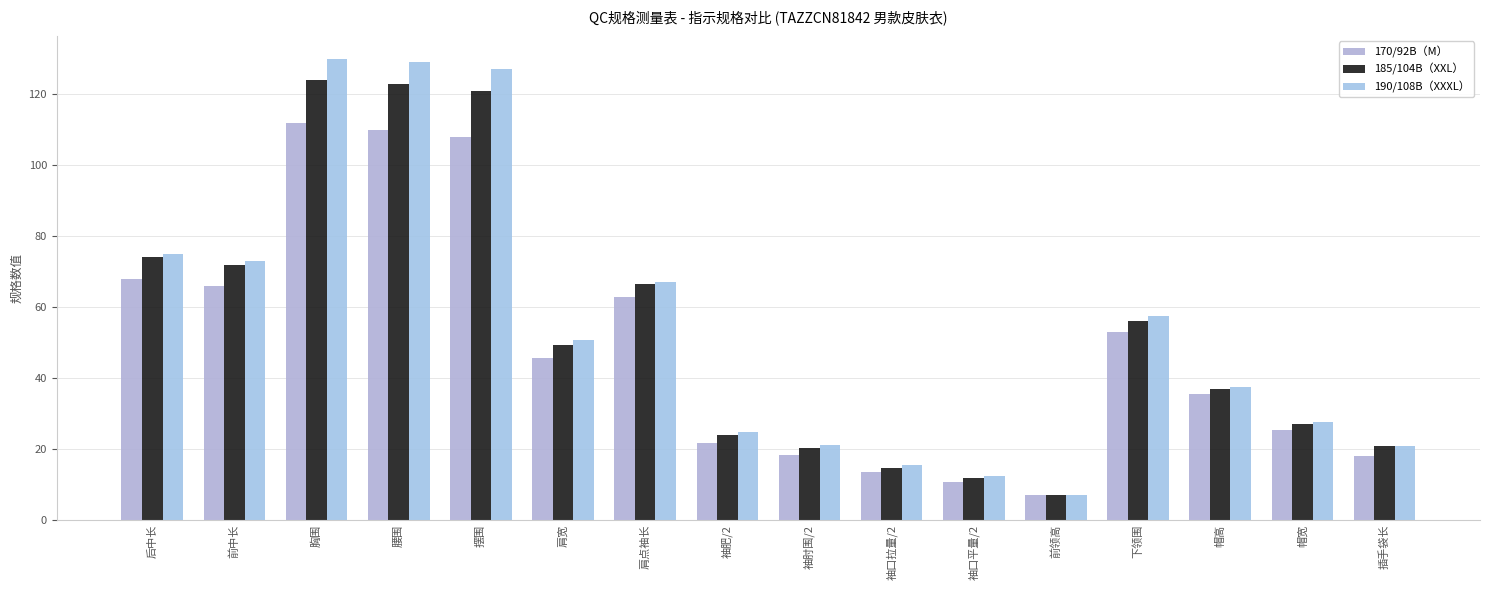

True or false: 190/108B（XXXL） has a value of 130.0 at 胸围.

True